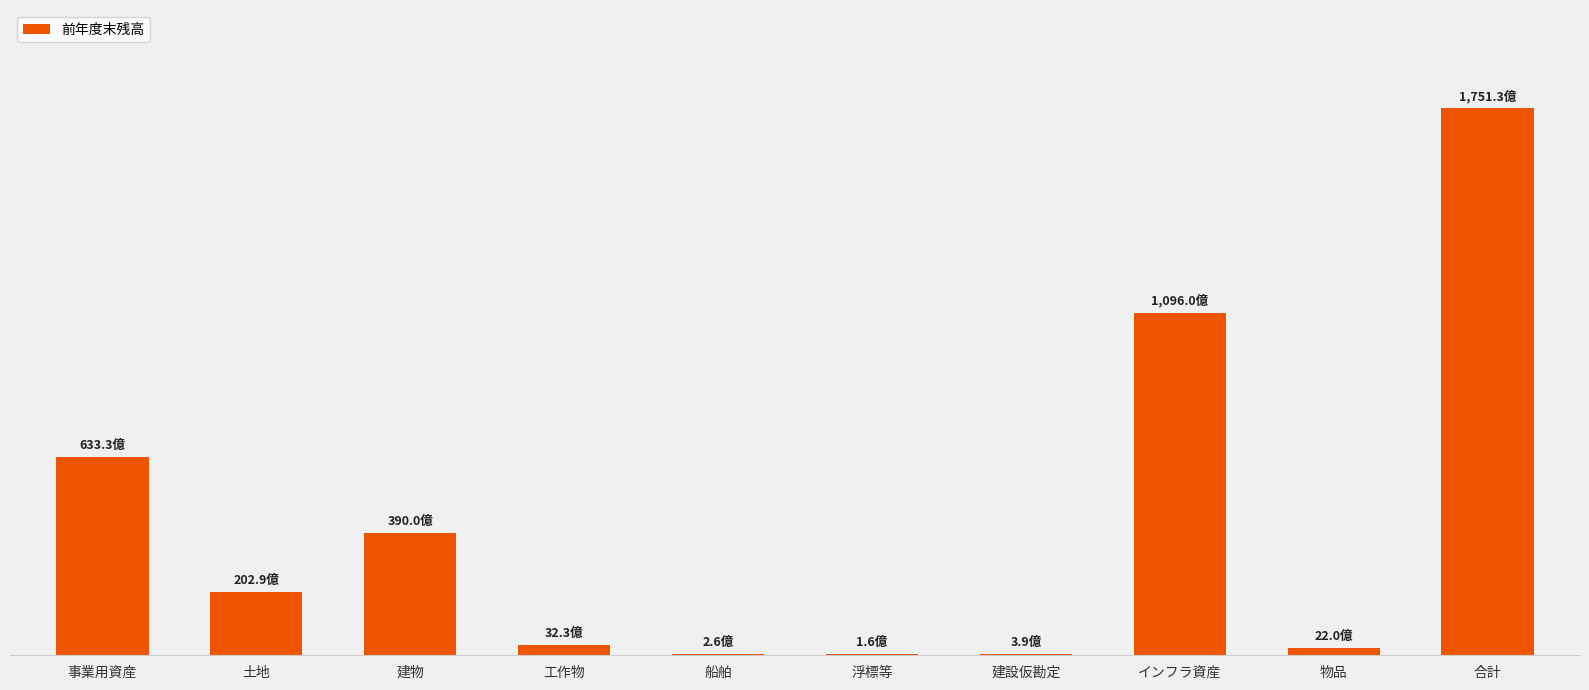

Rank the categories by value from highest to lowest.

合計, インフラ資産, 事業用資産, 建物, 土地, 工作物, 物品, 建設仮勘定, 船舶, 浮標等